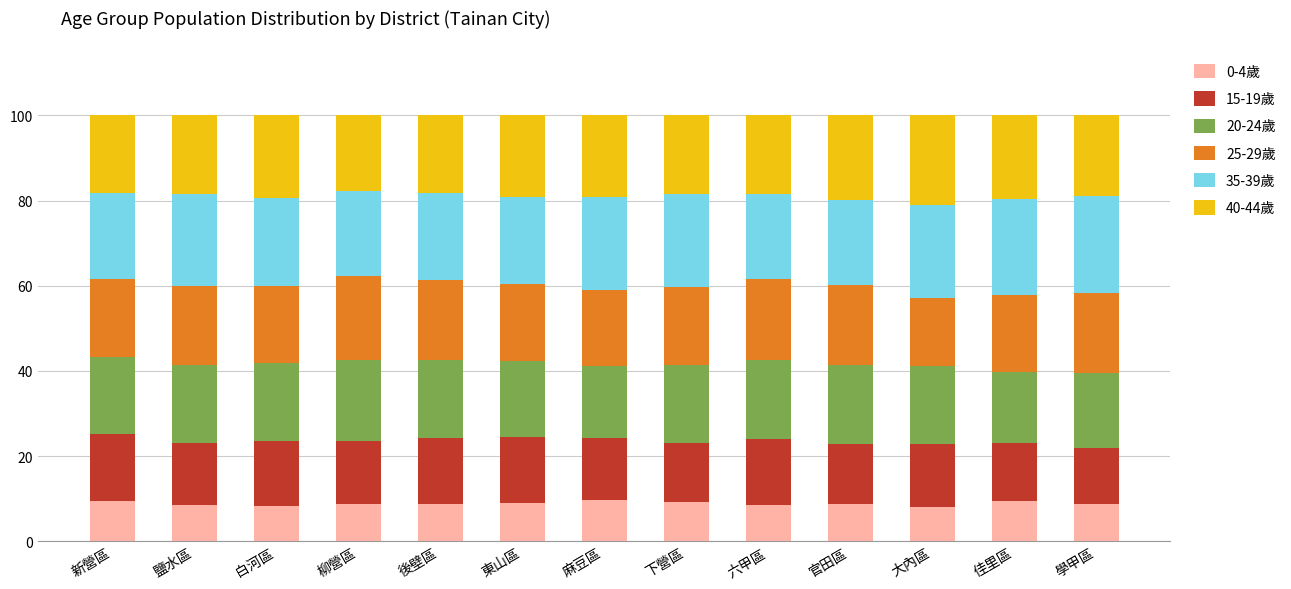

The value of 0-4歲 at 學甲區 is 8.7. True or false?

True